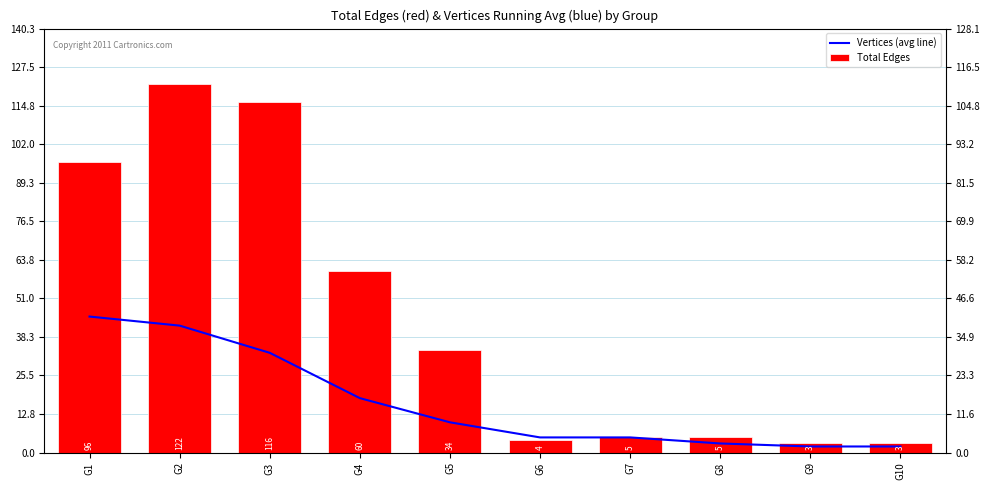

What are all the series names shown in the legend?

Vertices (avg line), Total Edges